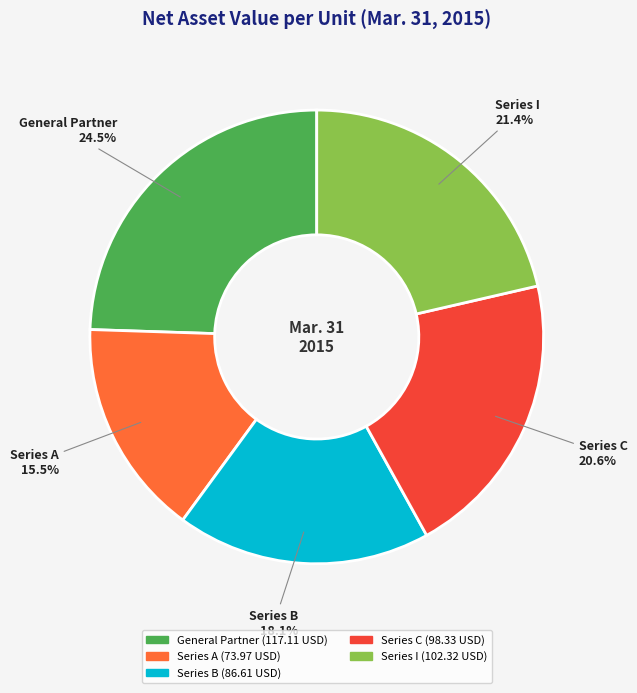

What is the ratio of the value at Series I to the value at Series A?

1.4